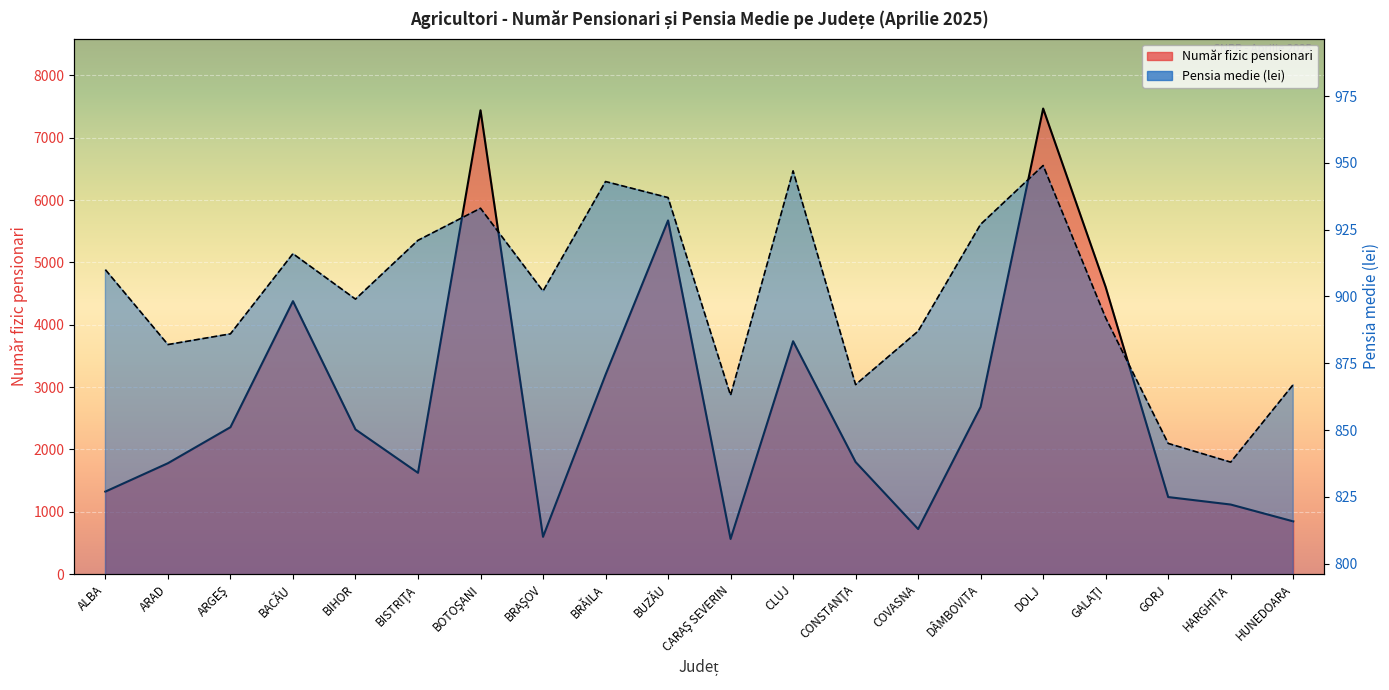

What is the maximum value shown in the chart?

7469